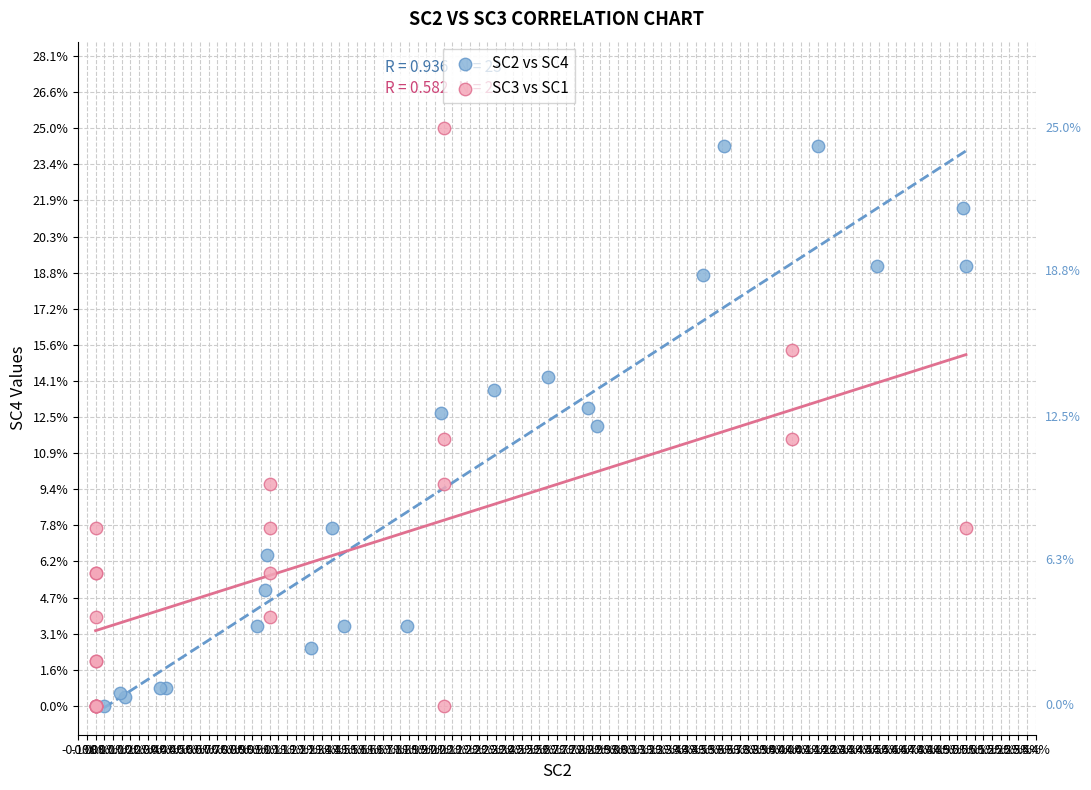

What are all the series names shown in the legend?

SC2 vs SC4, SC3 vs SC1